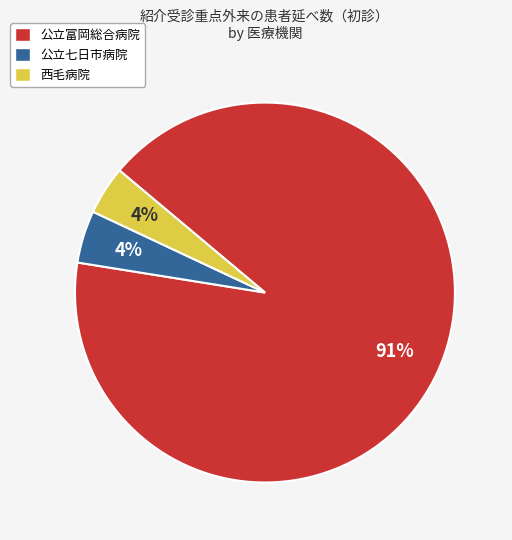

Is it true that 西毛病院 is 4% of the pie?

True